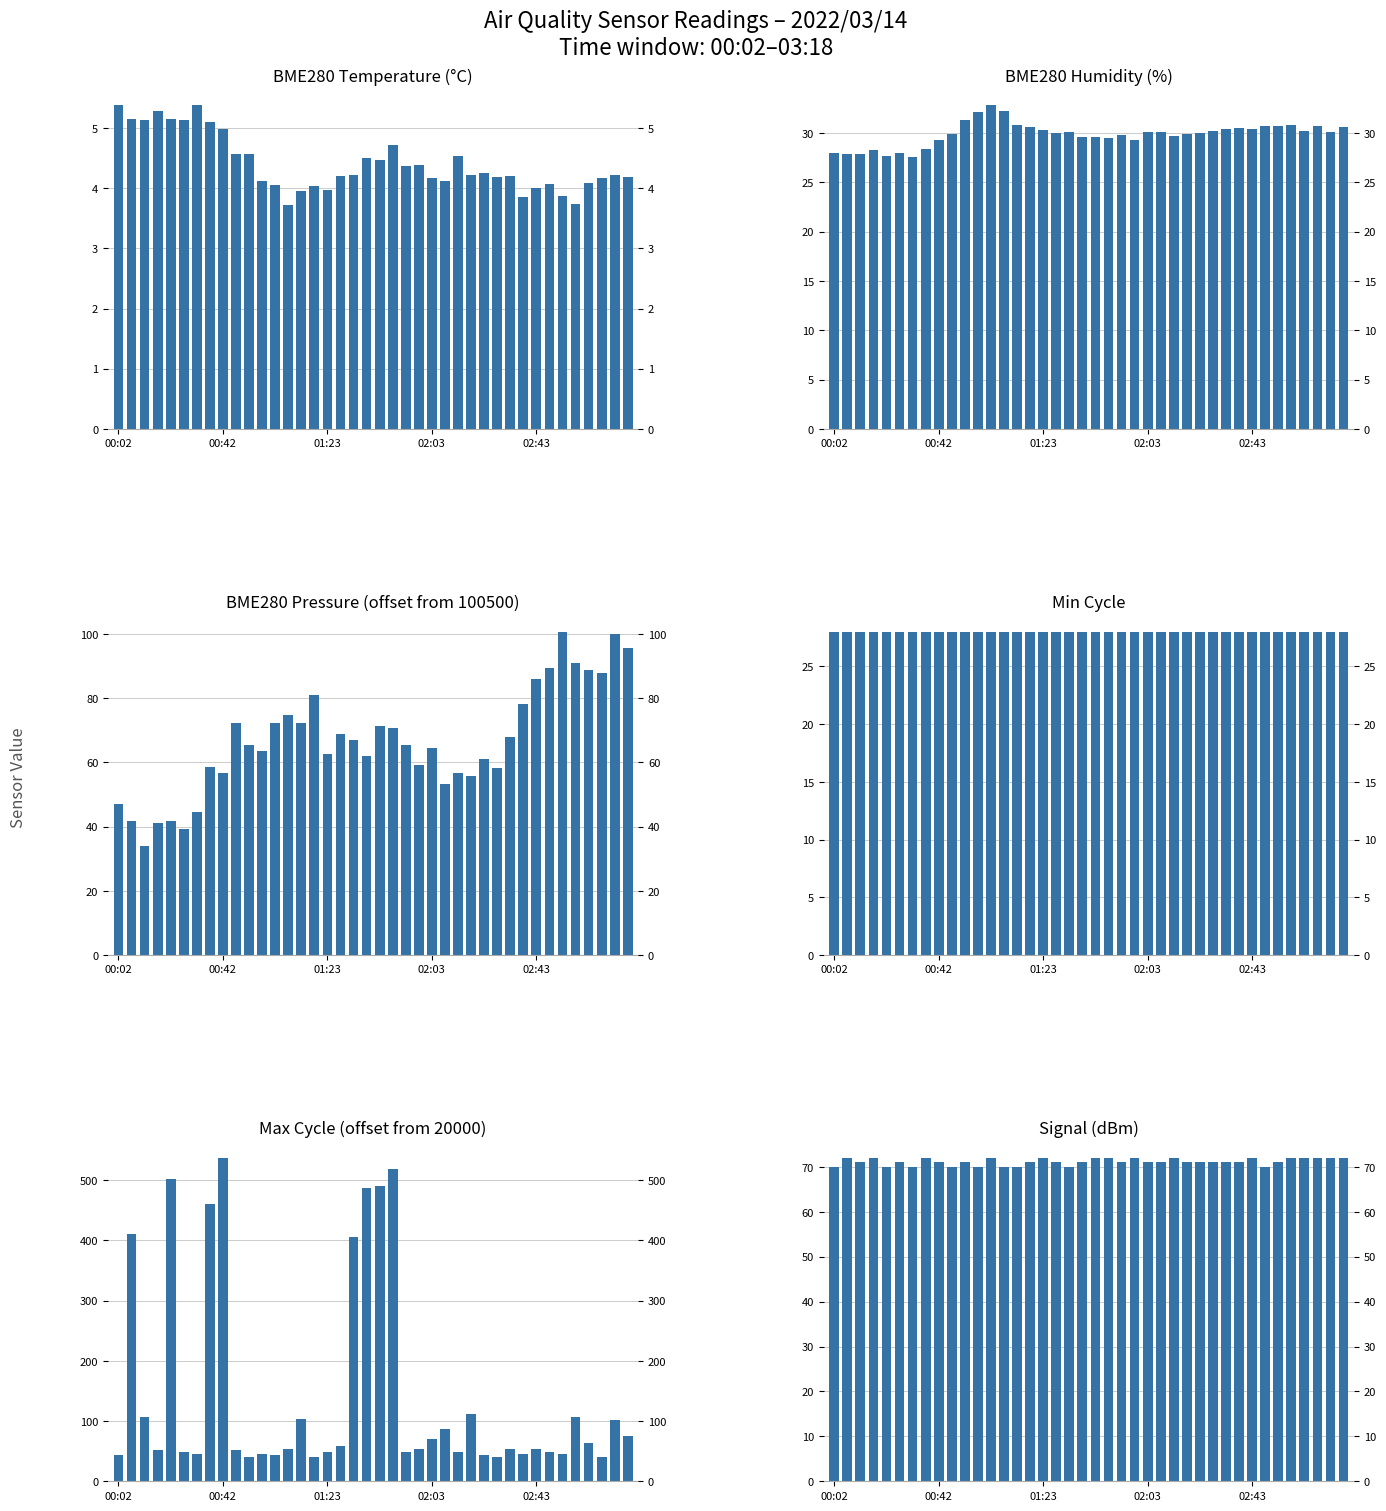

What is the total value across all series at 02:03?

268.8